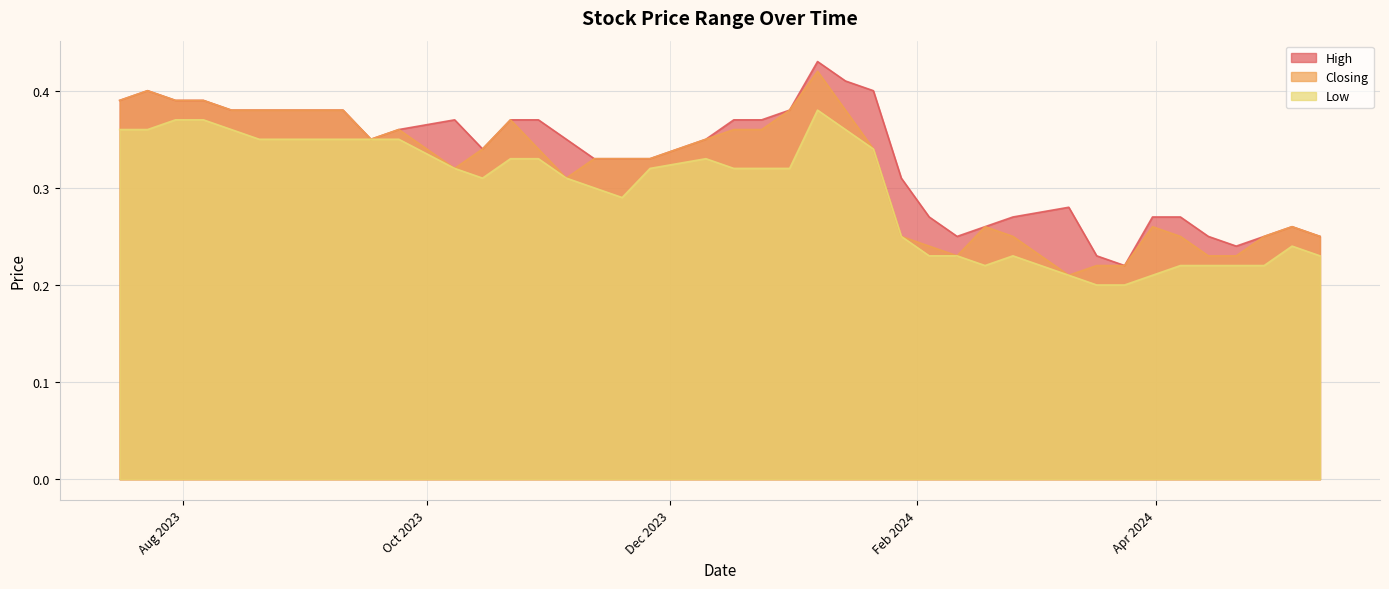

List the series in order of their overall mean, lowest first.

Low, Closing, High